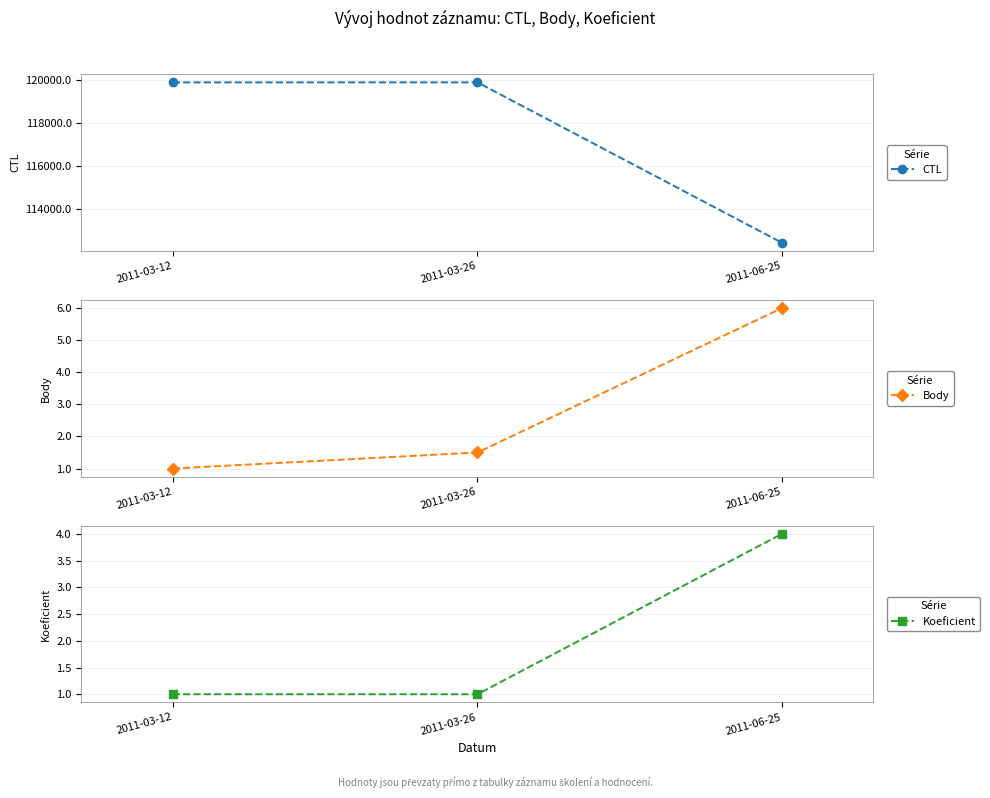

Reading left to right, what are all the values shown in this chart?

CTL: 119902.0	119904.0	112407.0
Body: 1.0	1.5	6.0
Koeficient: 1.0	1.0	4.0